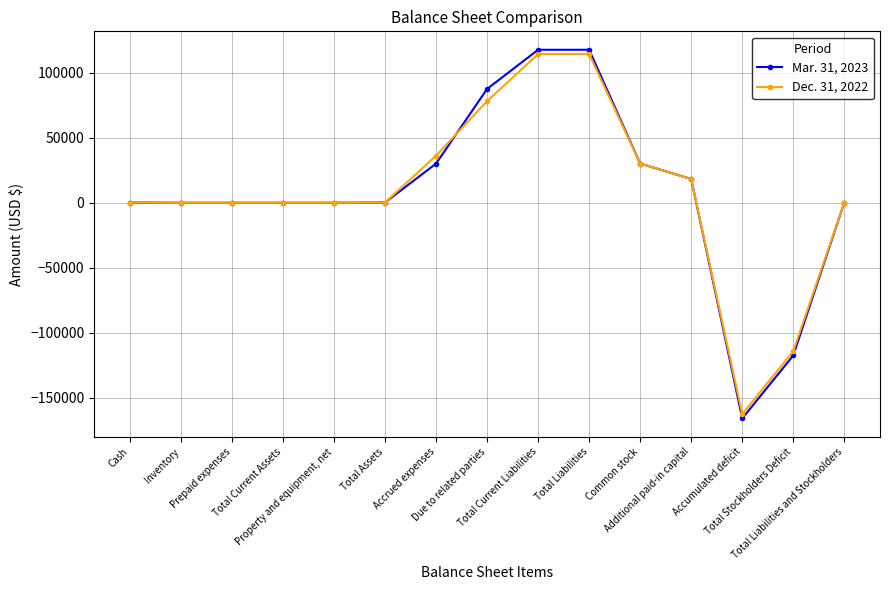

What is the lowest value of the Dec. 31, 2022 series?

-162487